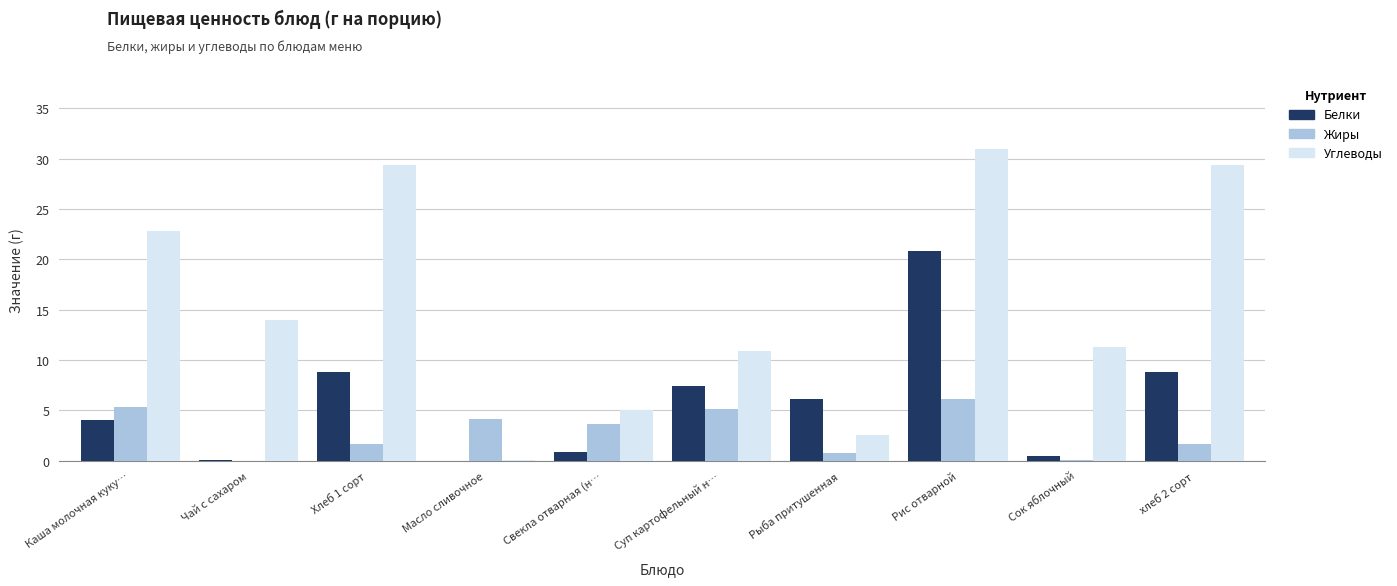

What is the sum of all Углеводы values?

156.3